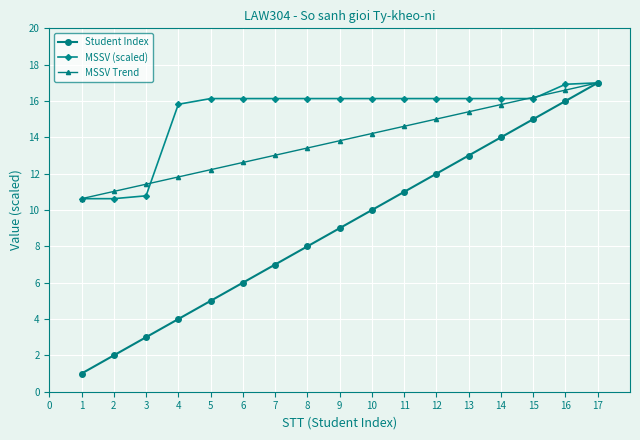

What is the total value across all series at 8?

37.5